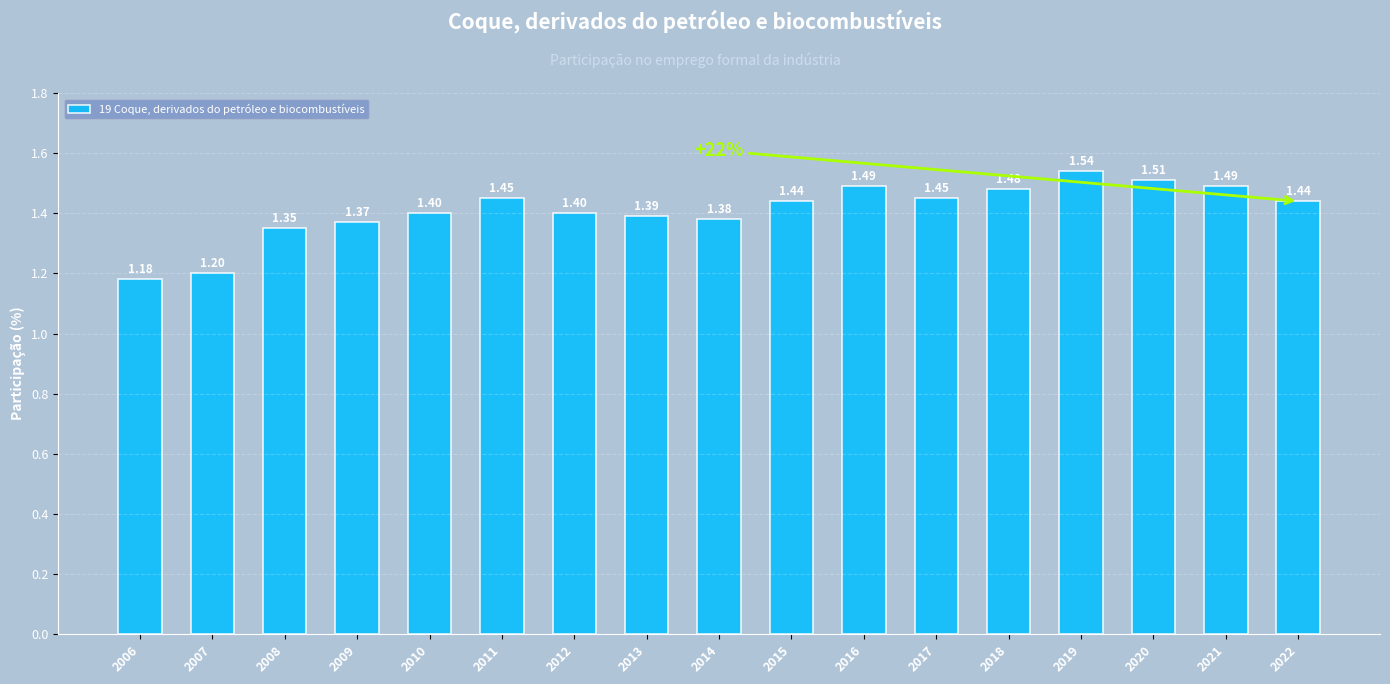

Which label corresponds to the smallest value in the chart?

2006